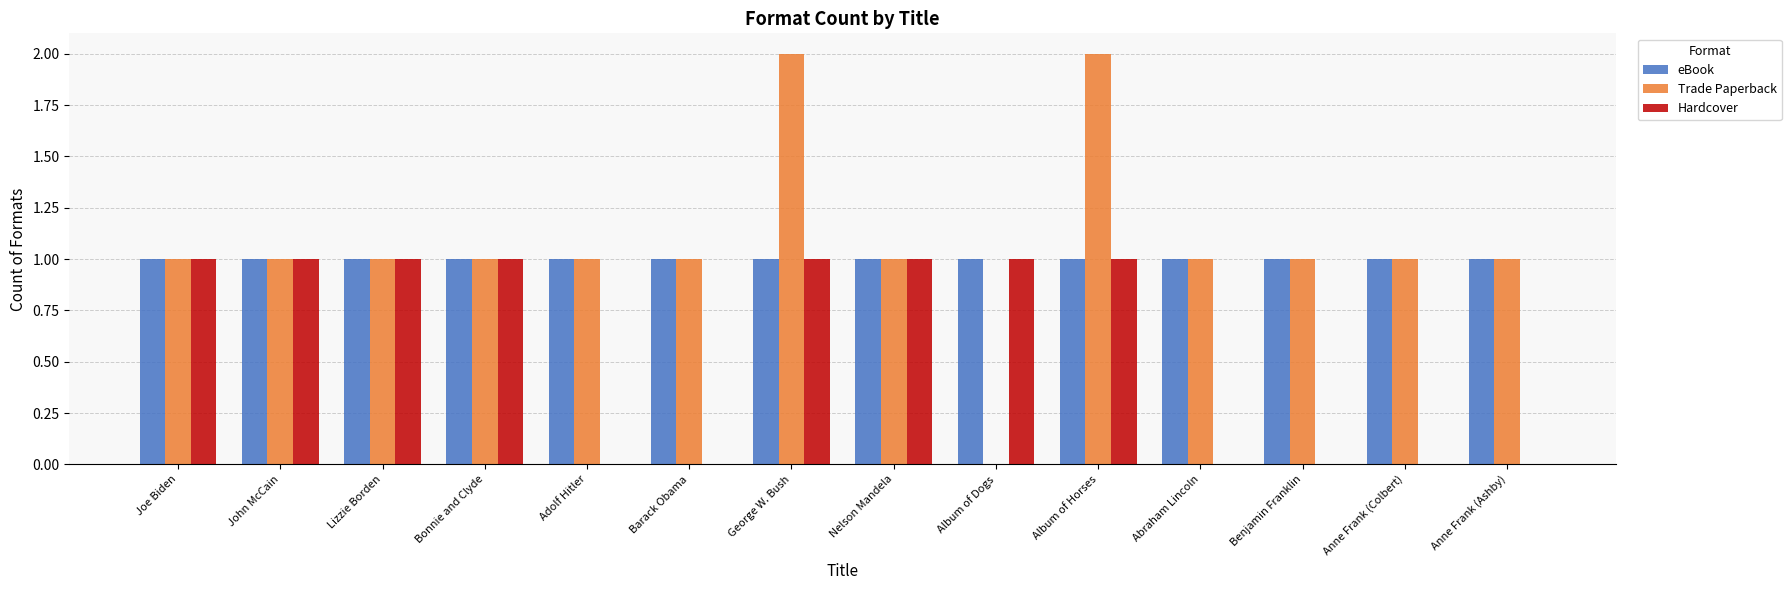

What is the total value across all series at Nelson Mandela?

3